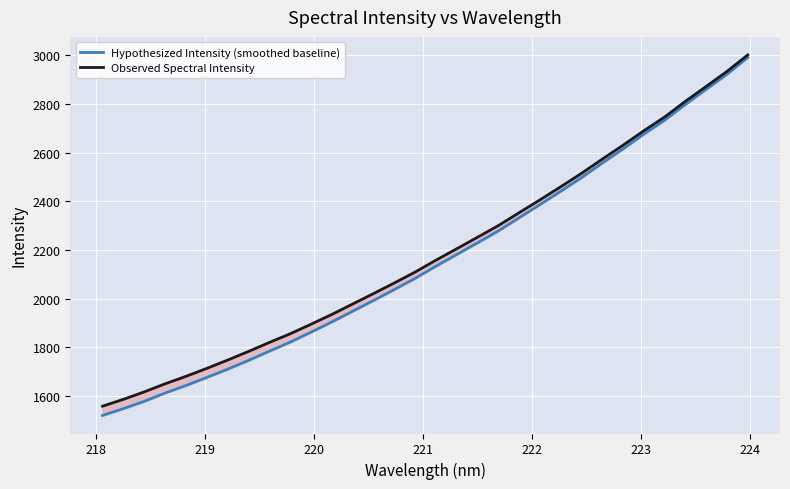

True or false: Observed Spectral Intensity and Hypothesized Intensity (smoothed baseline) cross at least once.

False